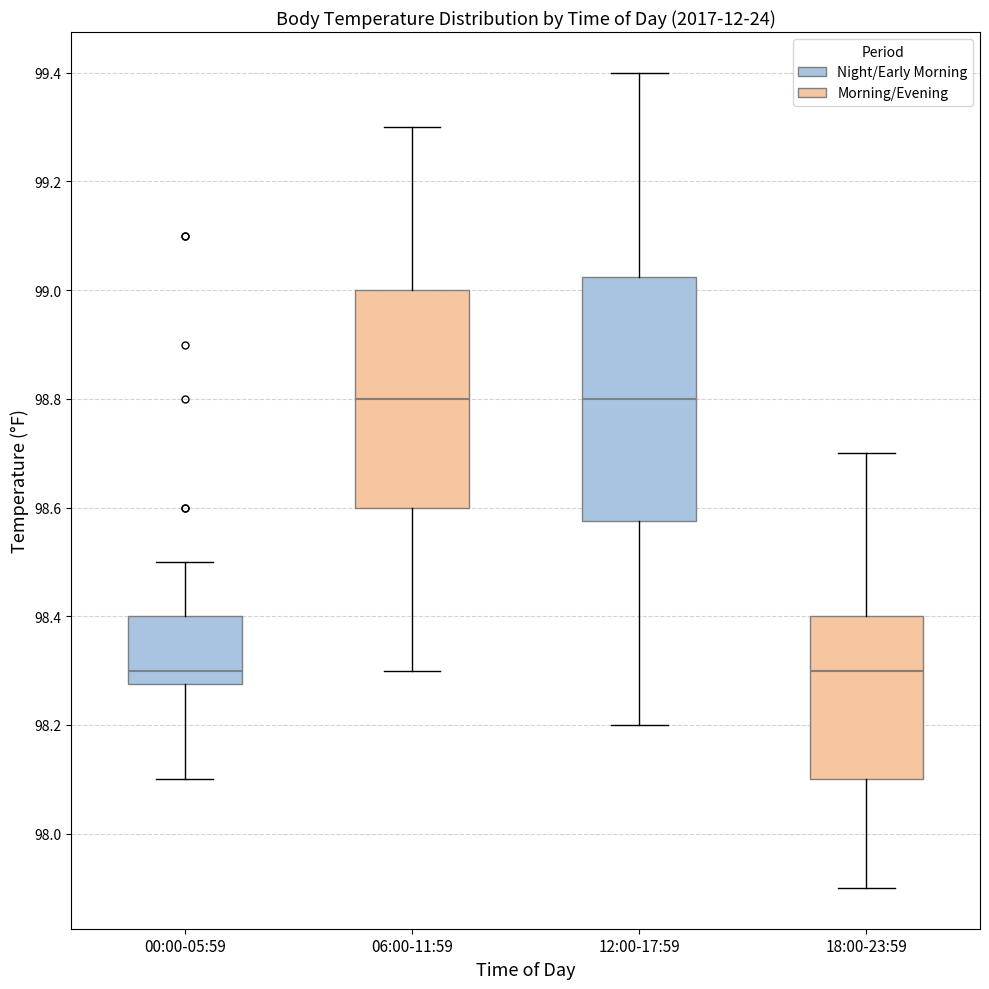

Reading left to right, read every box against the y-axis: the position of its median line, the range the box covers, and the ends of its whiskers. The values are not printed on the chart, so give them approximately, as read against the axis.

00:00-05:59: median 98.30, box 98.28 to 98.40, whiskers 98.10 to 98.50
06:00-11:59: median 98.80, box 98.60 to 99.00, whiskers 98.30 to 99.30
12:00-17:59: median 98.80, box 98.58 to 99.02, whiskers 98.20 to 99.40
18:00-23:59: median 98.30, box 98.10 to 98.40, whiskers 97.90 to 98.70